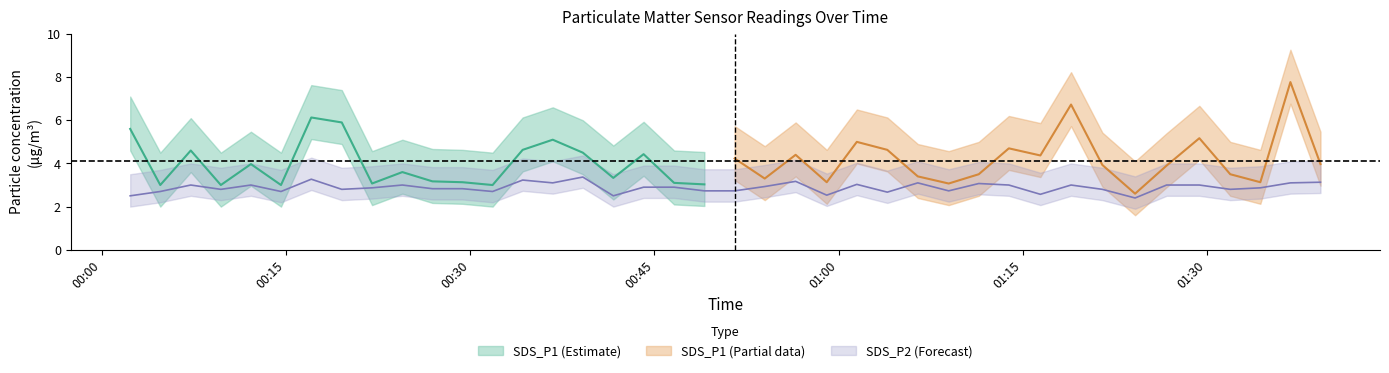

How many points are higher than both their immediate neighbors (excluding endpoints)?

11